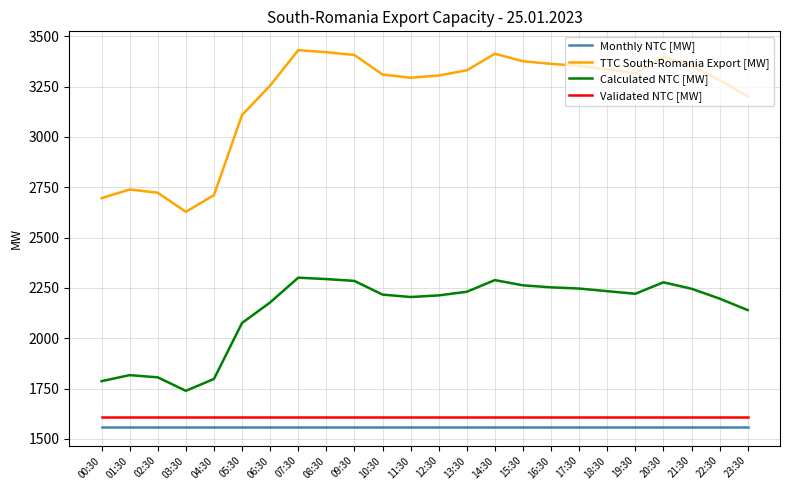

Where is TTC South-Romania Export [MW] nearest to the value 3029?

05:30